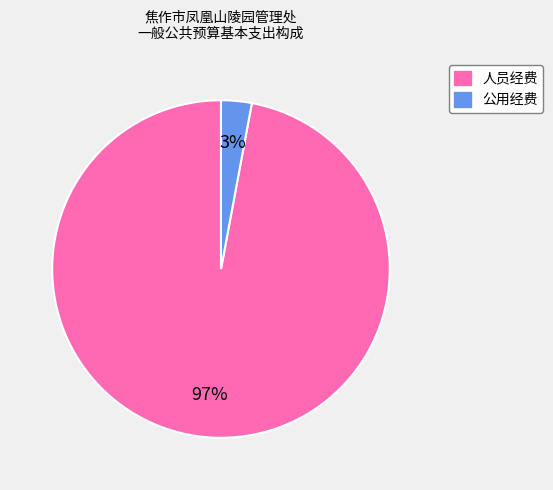

Which category has the biggest portion of the pie?

人员经费